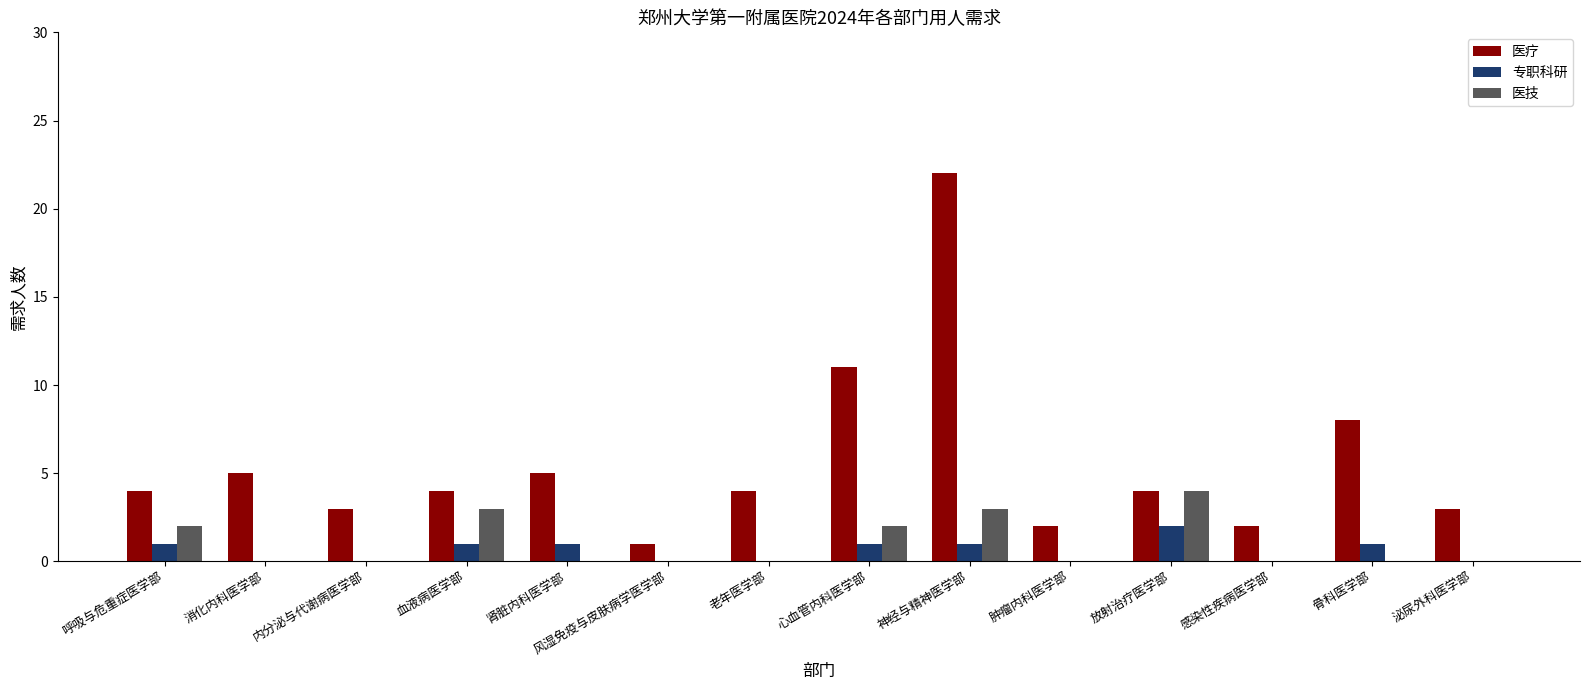

What are all the series names shown in the legend?

医疗, 专职科研, 医技